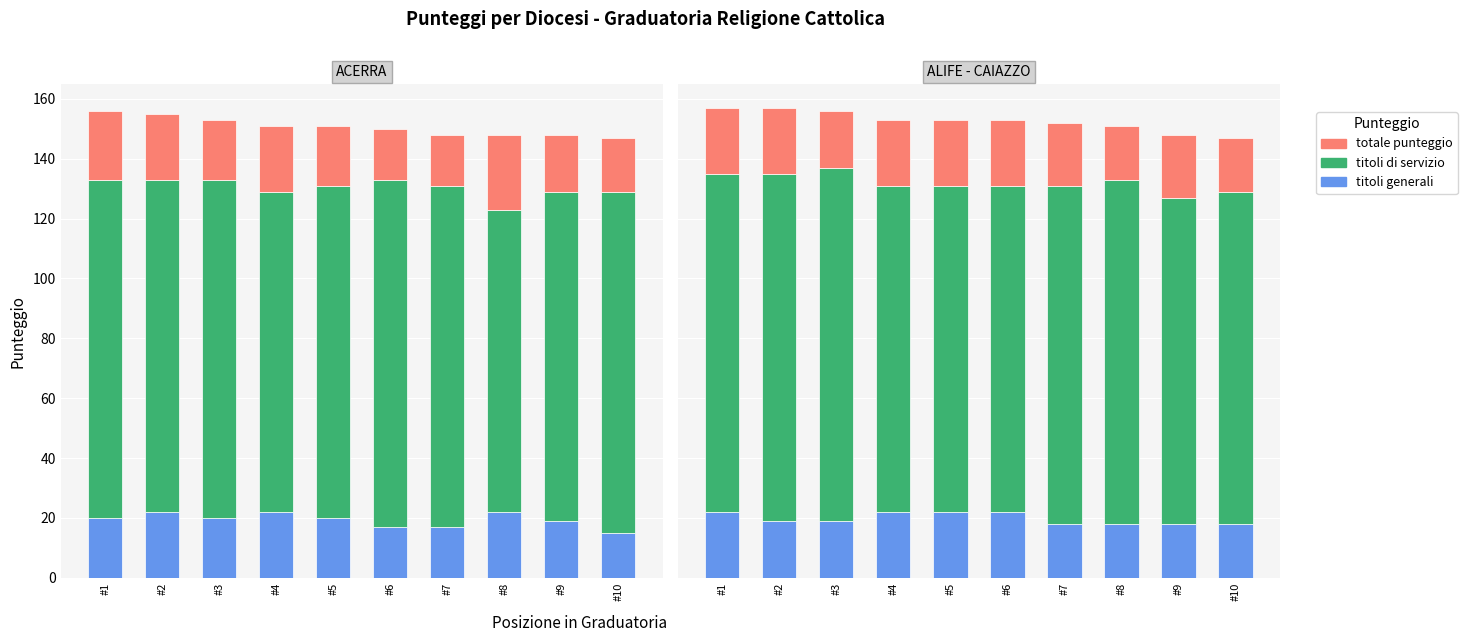

The value of titoli generali at #10 is 9. True or false?

False